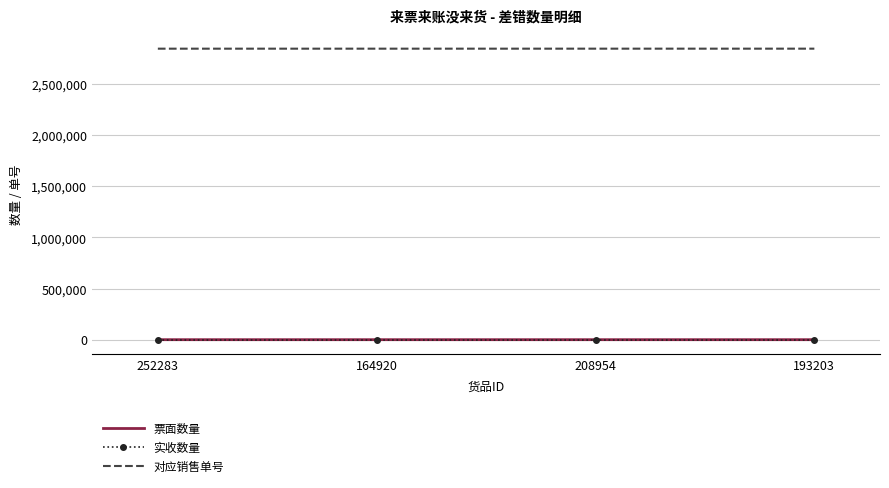

What is the average value of the 对应销售单号 series?

2844752